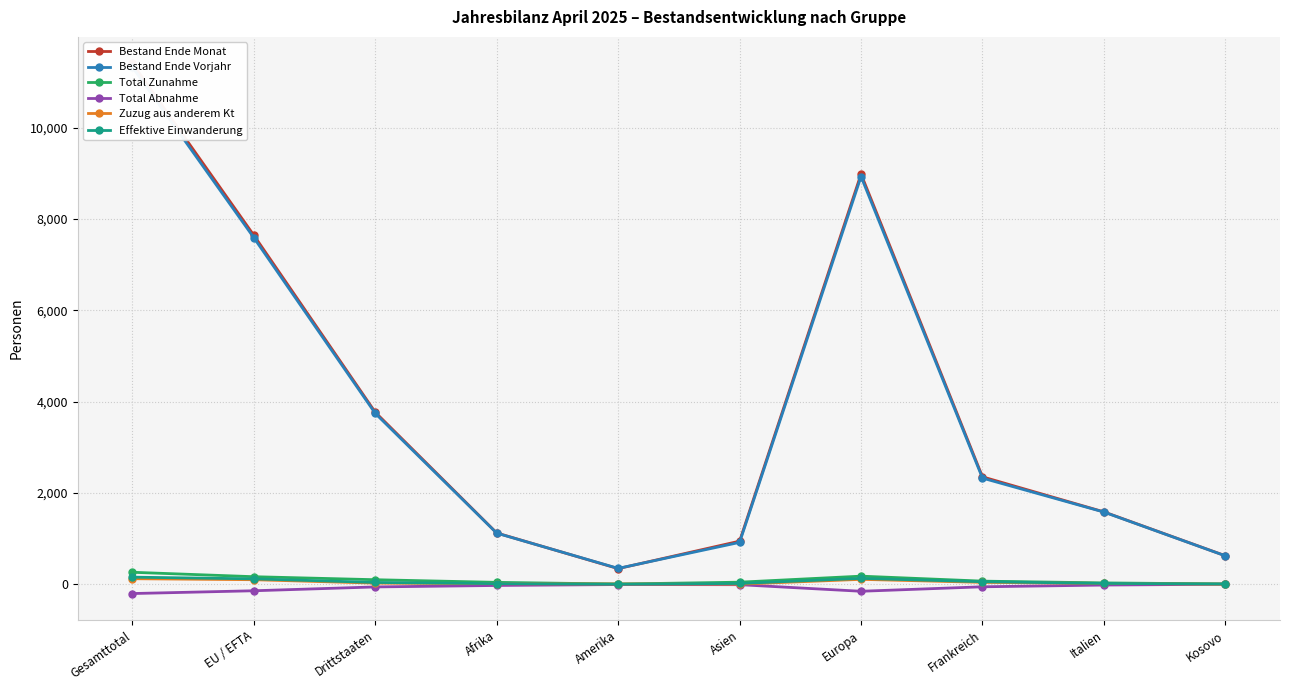

True or false: Total Abnahme and Bestand Ende Monat intersect in this chart.

False